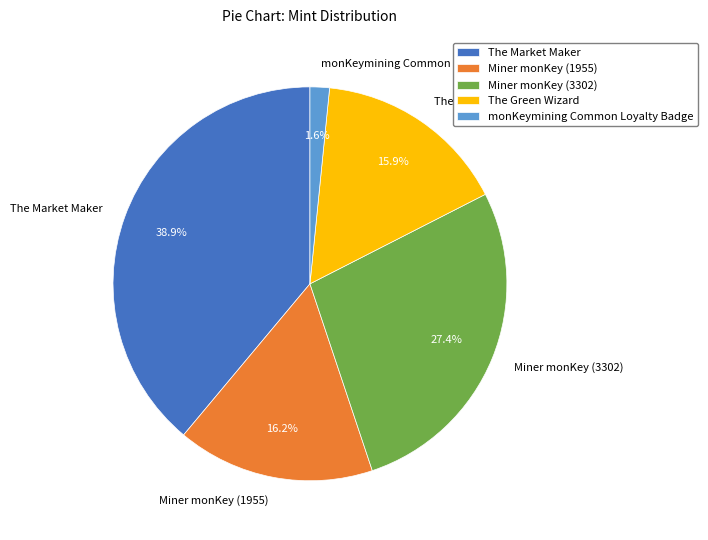

What is the total percentage of Miner monKey (3302) and monKeymining Common Loyalty Badge?

29.0%